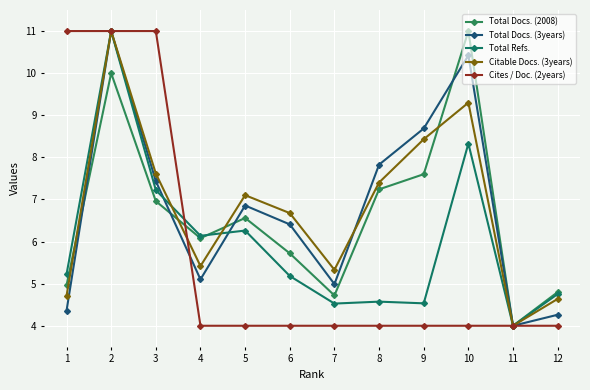

At which label is Cites / Doc. (2years) closest to 7?

4